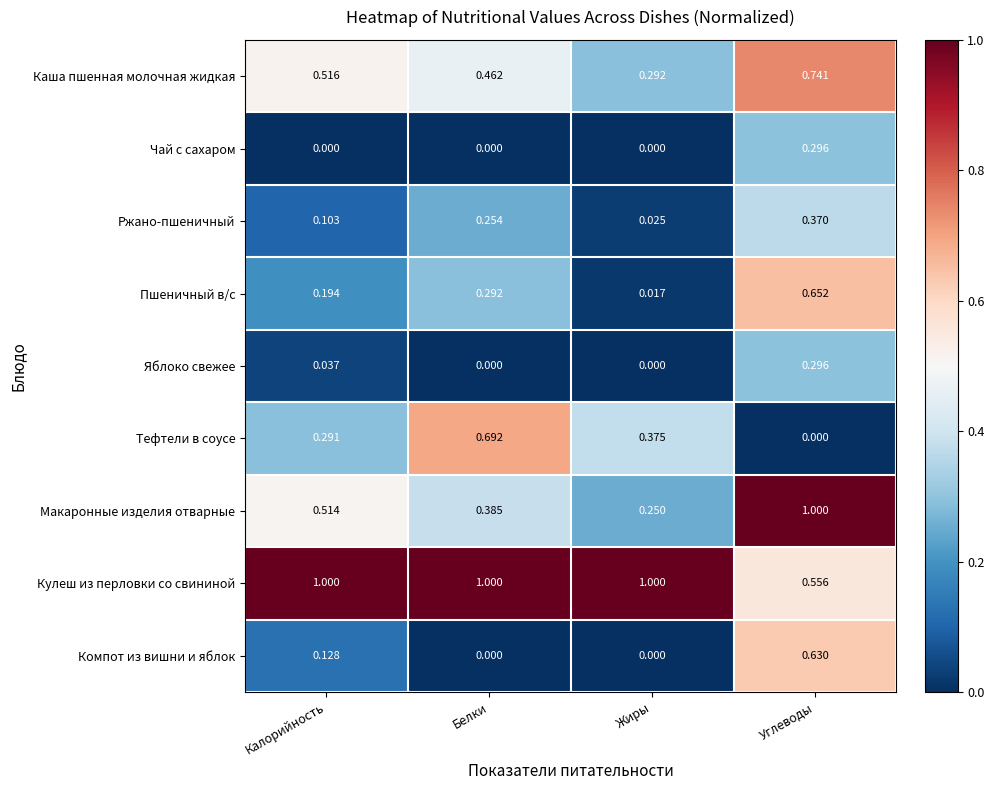

Which series changed the most between Белки and Жиры?

Тефтели в соусе